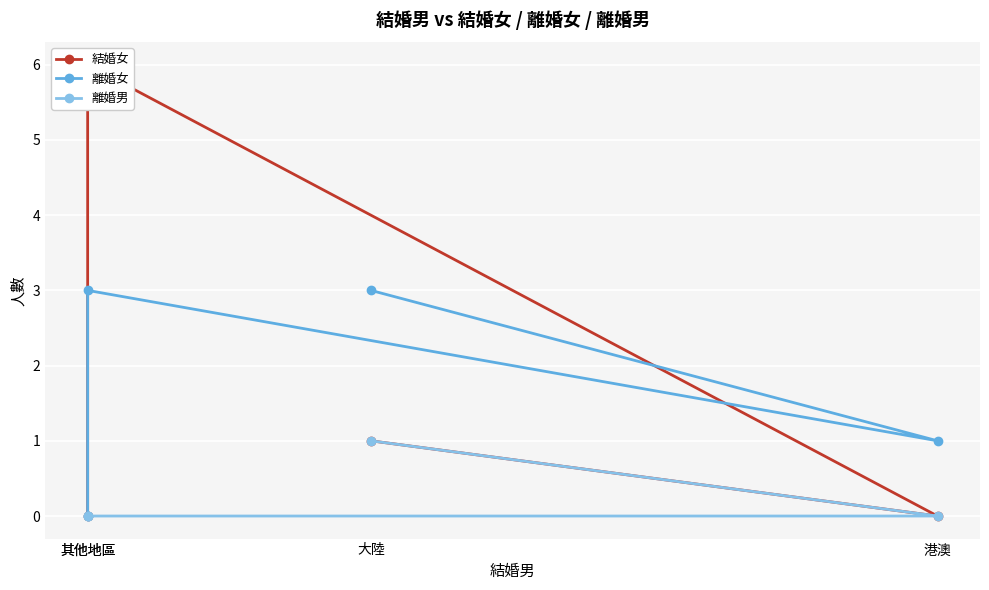

Reading left to right, list all the values displayed in this chart.

結婚女: 大陸=1	港澳=0	其他地區=6	其他地區=0
離婚女: 大陸=3	港澳=1	其他地區=3	其他地區=0
離婚男: 大陸=1	港澳=0	其他地區=0	其他地區=0